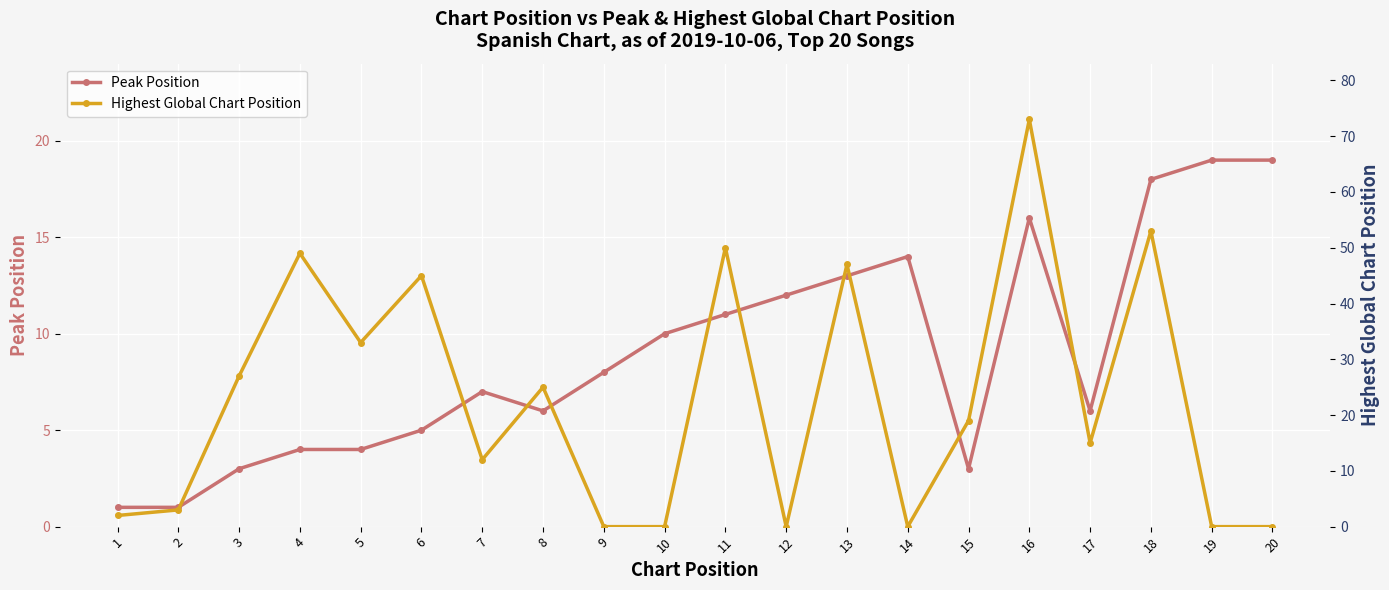

How many values in the Peak Position series exceed 8?

9